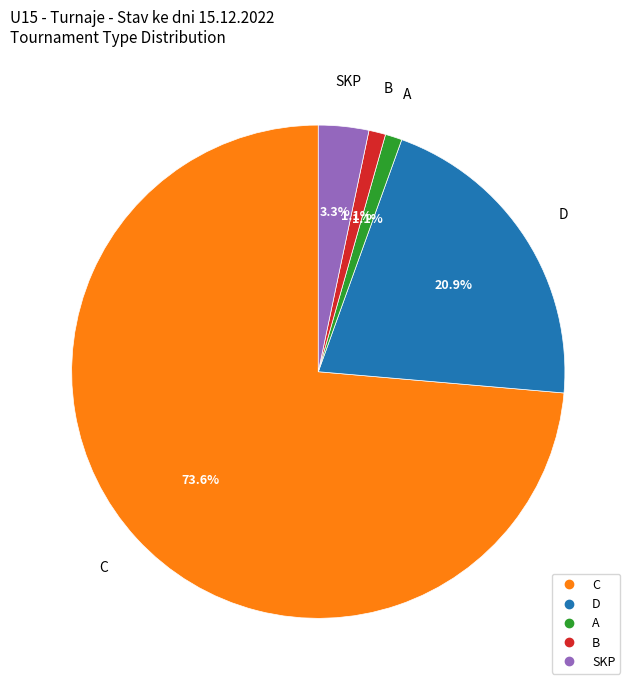

What is the majority slice?

C